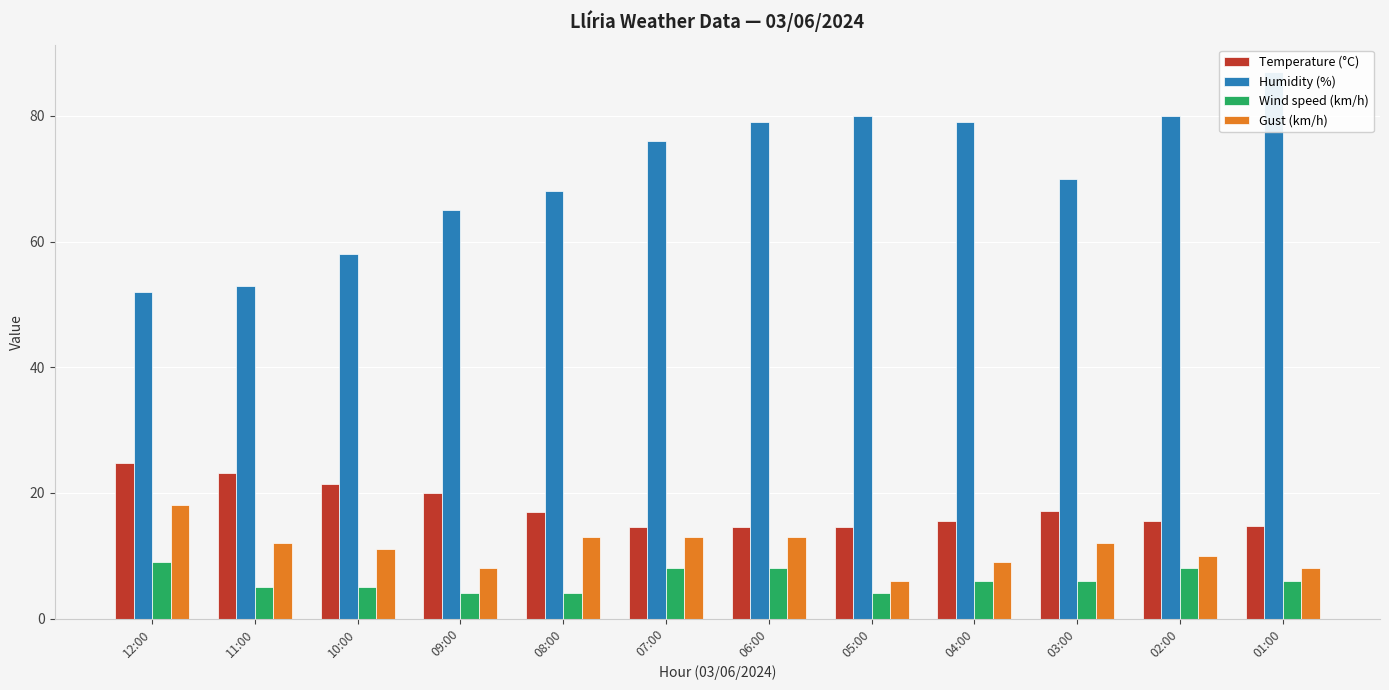

What is the label of the 6th bar from the right?

06:00